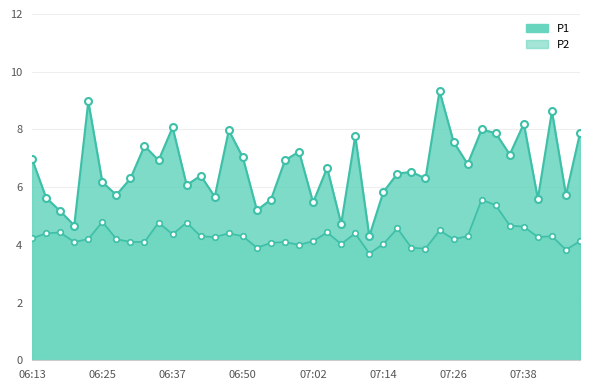

How many data points in P2 are less than 4?

5